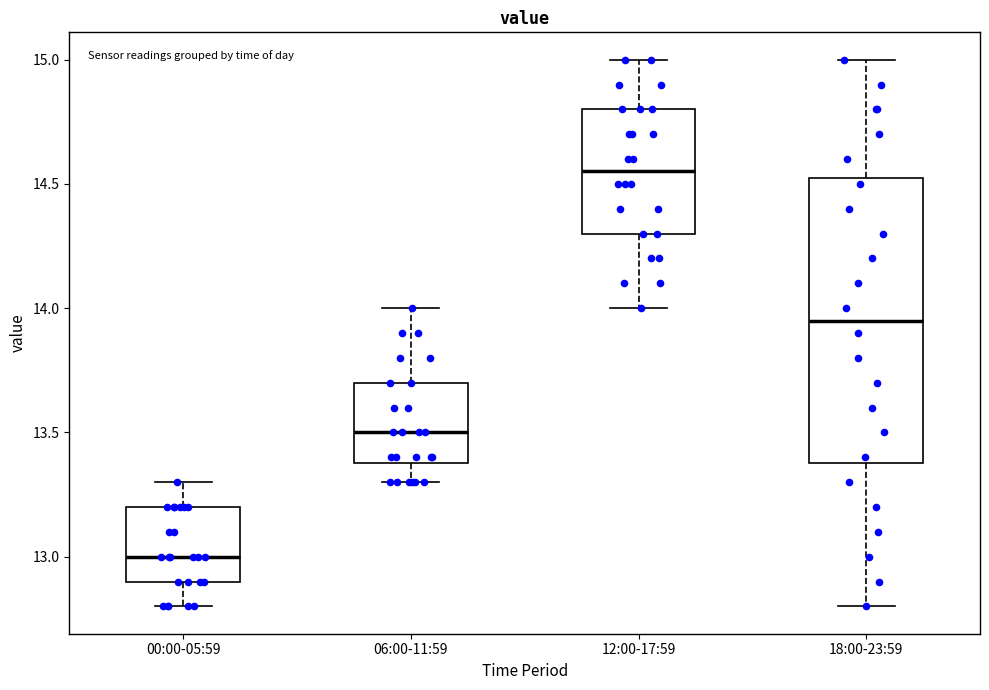

Reading left to right, read every box against the y-axis: the position of its median line, the range the box covers, and the ends of its whiskers. The values are not printed on the chart, so give them approximately, as read against the axis.

00:00-05:59: median 13.00, box 12.90 to 13.20, whiskers 12.80 to 13.30
06:00-11:59: median 13.50, box 13.40 to 13.70, whiskers 13.30 to 14.00
12:00-17:59: median 14.55, box 14.30 to 14.80, whiskers 14.00 to 15.00
18:00-23:59: median 13.95, box 13.40 to 14.55, whiskers 12.80 to 15.00